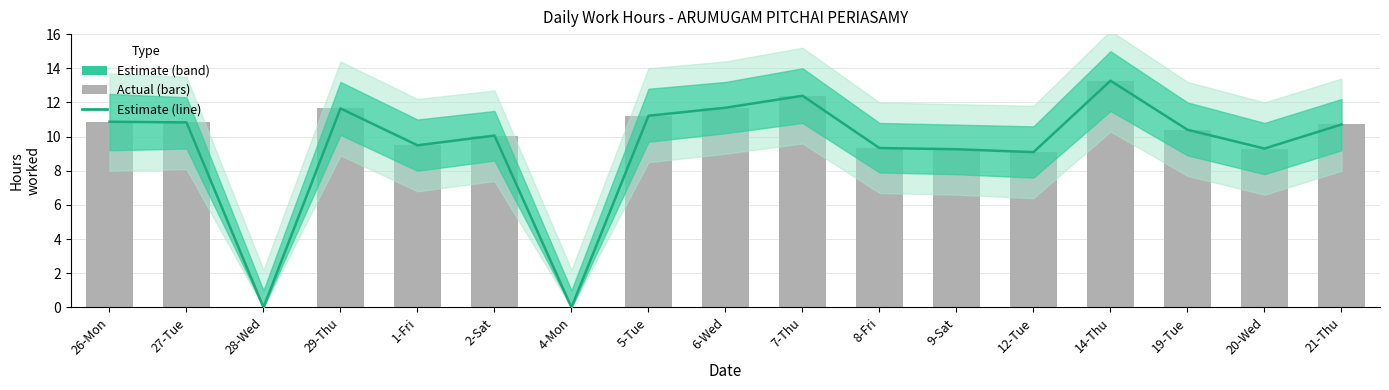

True or false: Estimate has a value of 11.7 at 6-Wed.

True